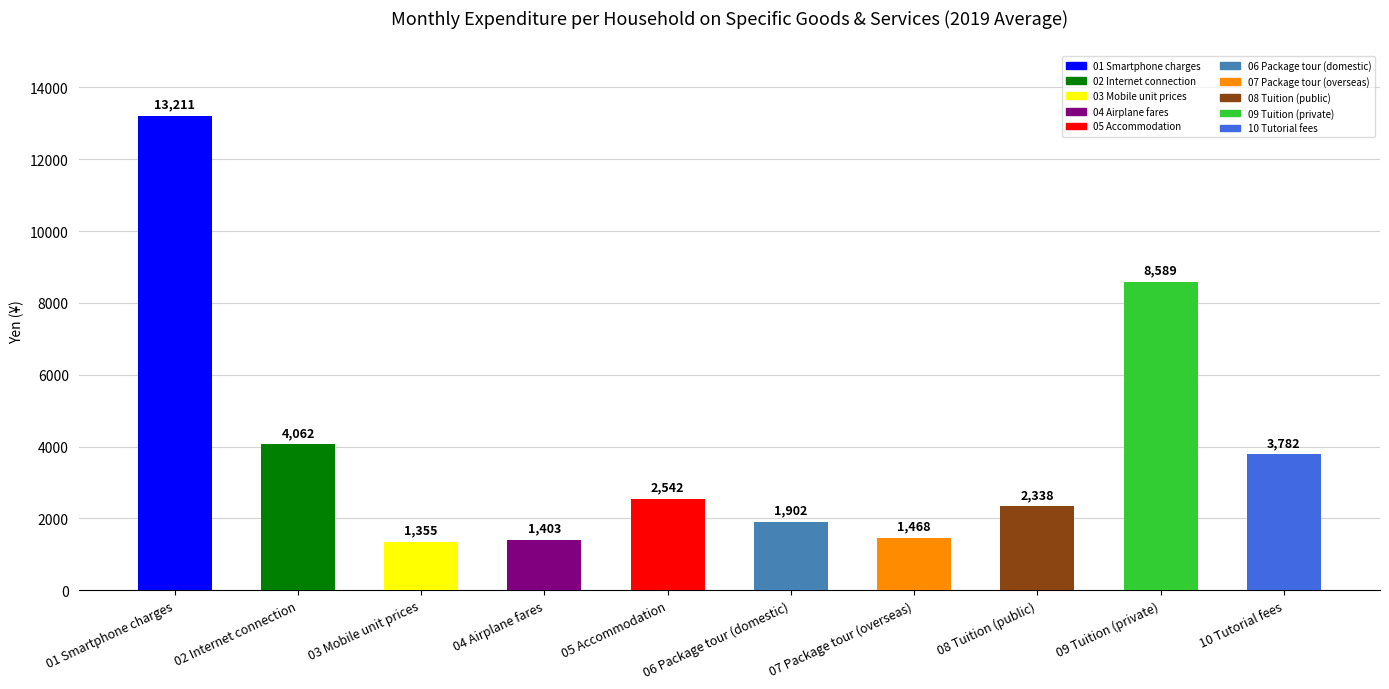

True or false: the data shows 13211 at 01 Smartphone charges.

True